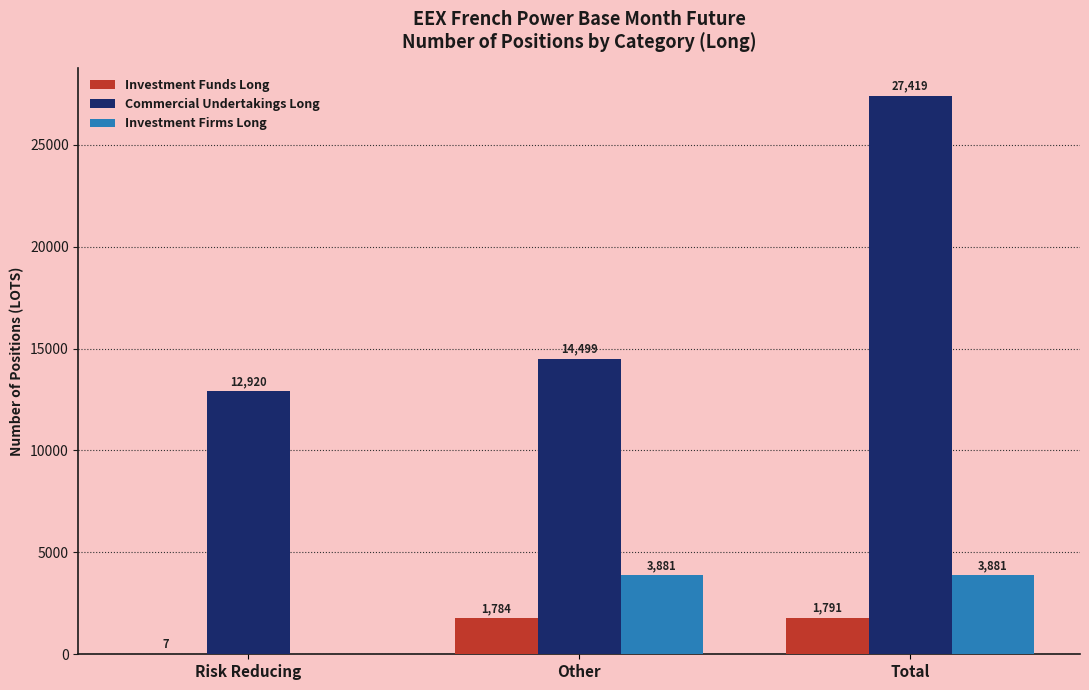

Is the value of Commercial Undertakings Long at Risk Reducing greater than the value of Investment Firms Long at Other?

Yes